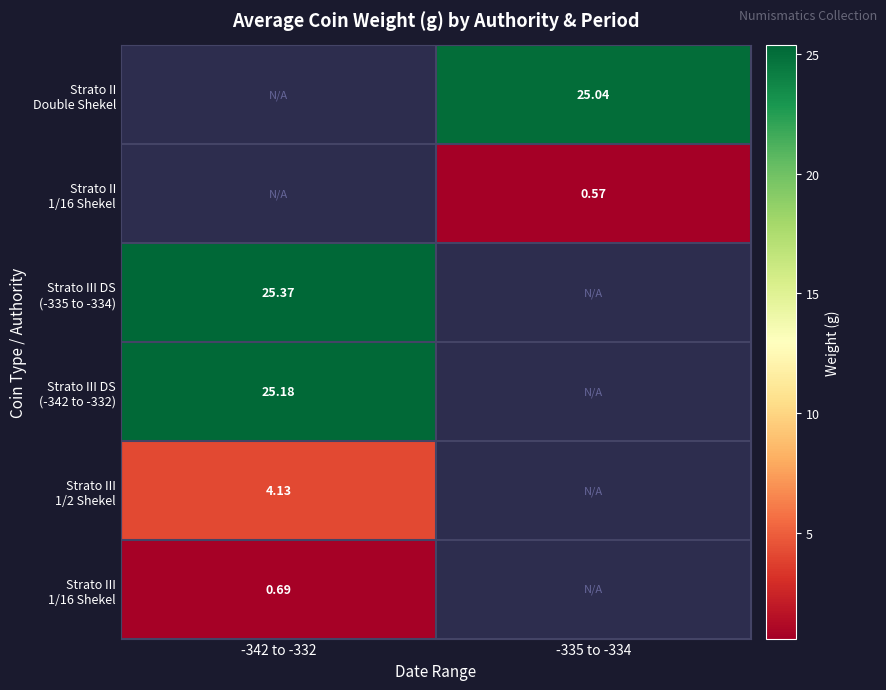

Which series has the largest range (max minus min)?

Strato III DS (-335 to -334)